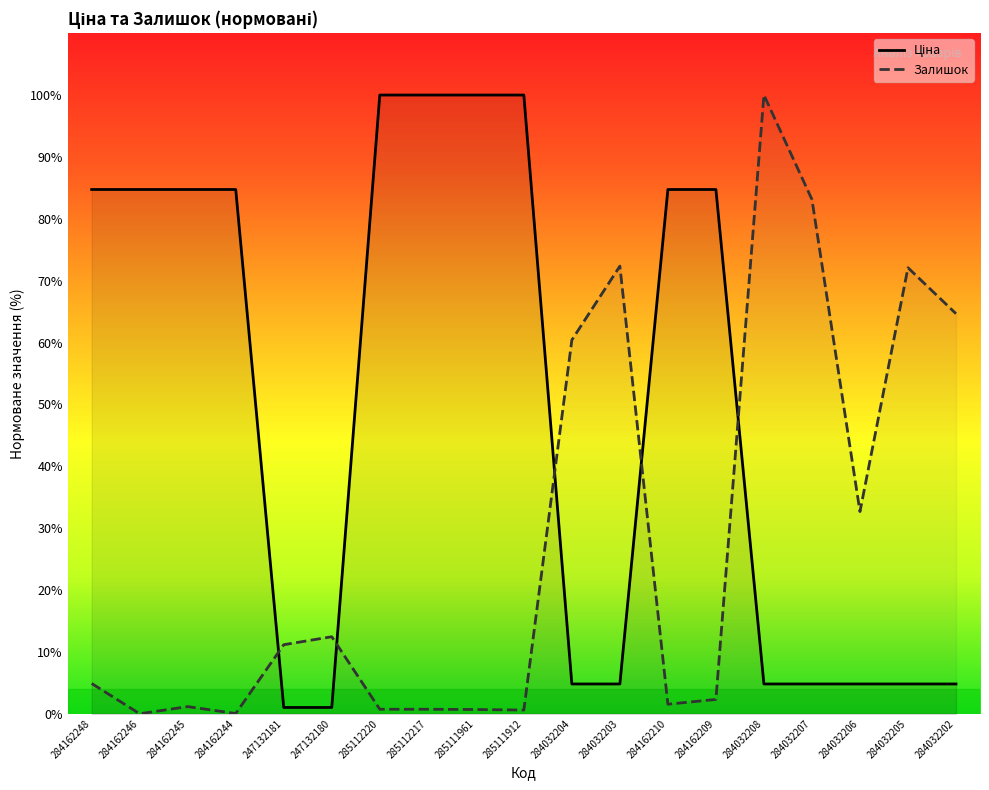

Where is Ціна nearest to the value 50?

284162248